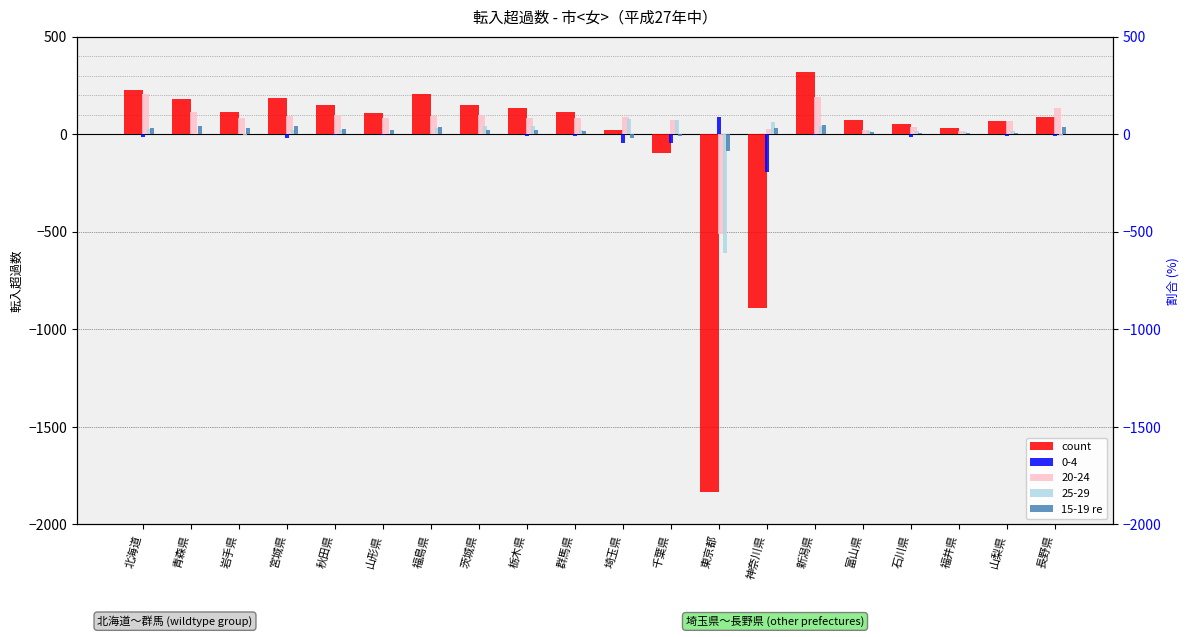

Which series has the largest range (max minus min)?

count